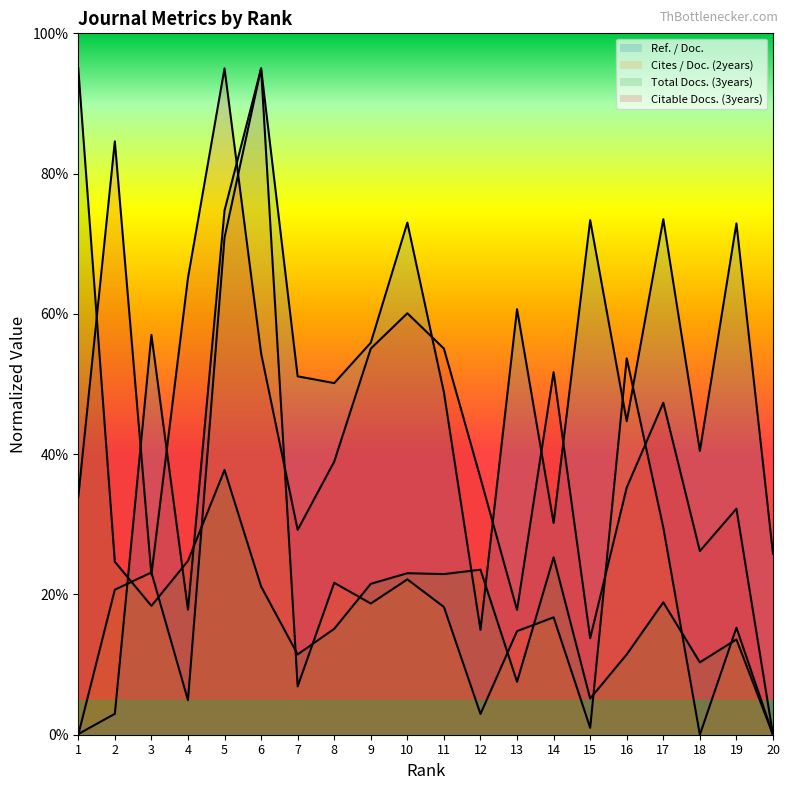

Which category has the highest value across all series?

6